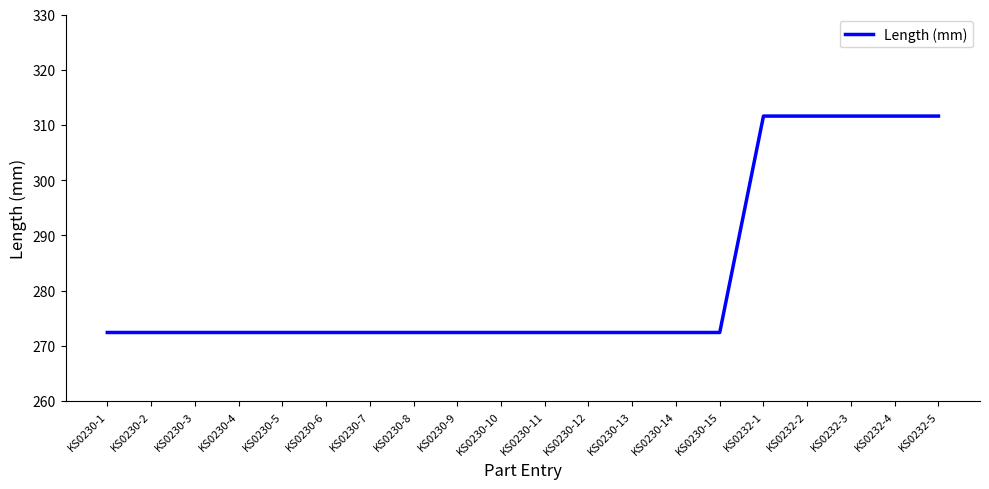

What is the change in value from KS0230-2 to KS0232-2?

+39.2